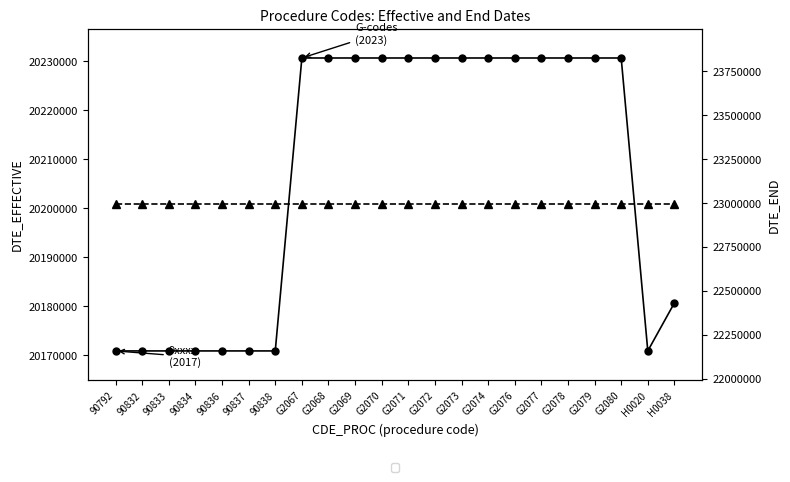

Rank the series at H0020 from lowest to highest value.

DTE_EFFECTIVE, DTE_END